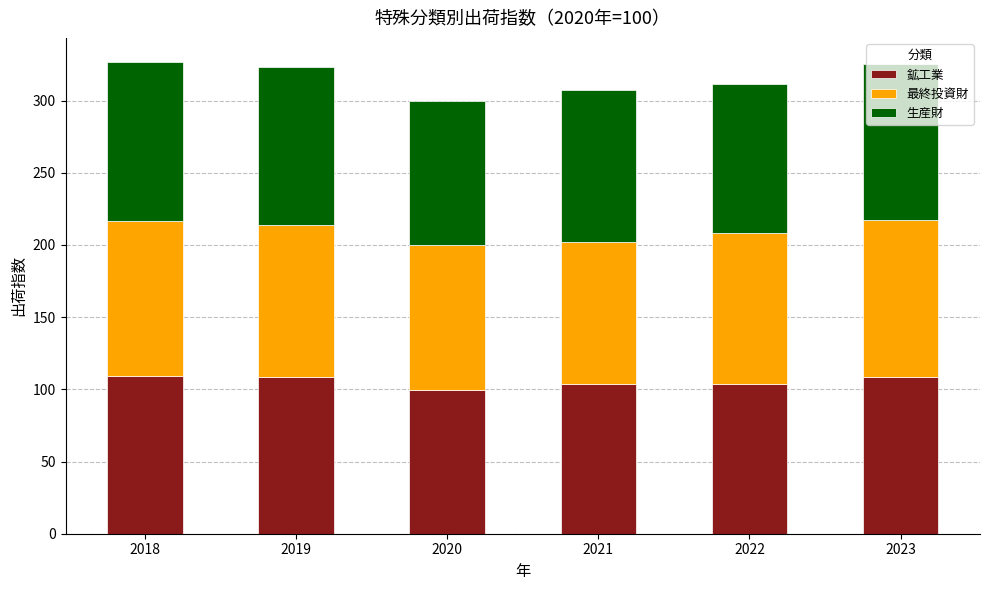

What is the sum of the 鉱工業 values at 2021 and 2018?

212.8